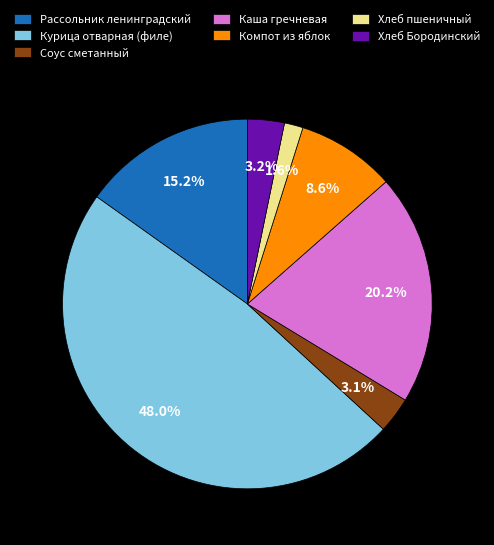

Is the sum of Соус сметанный and Компот из яблок greater than half?

No